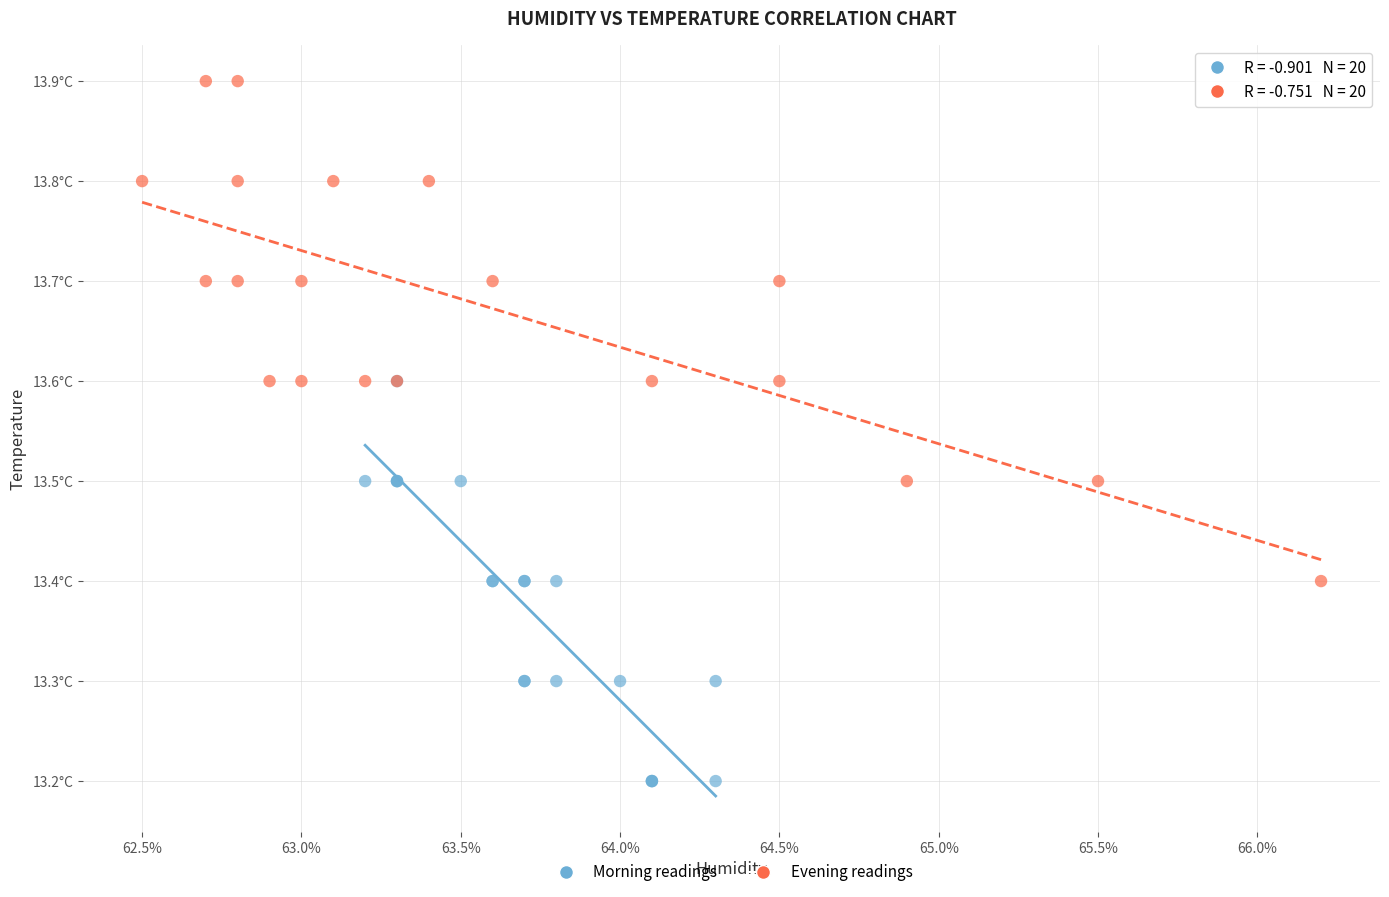

Which series reaches the minimum Y coordinate?

Morning readings